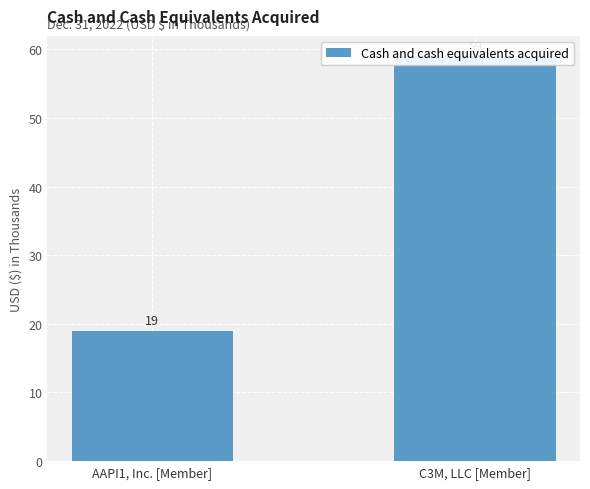

List the labels in order of value, largest first.

C3M, LLC [Member], AAPI1, Inc. [Member]